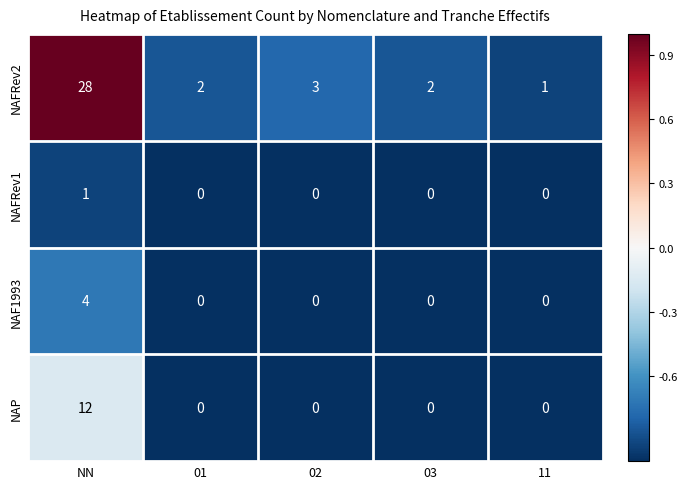

What is the total value across all series at 02?

3